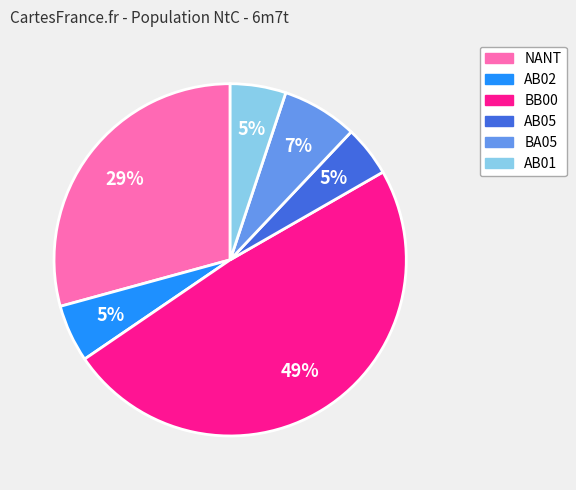

Is there any slice that represents more than half of the pie?

No